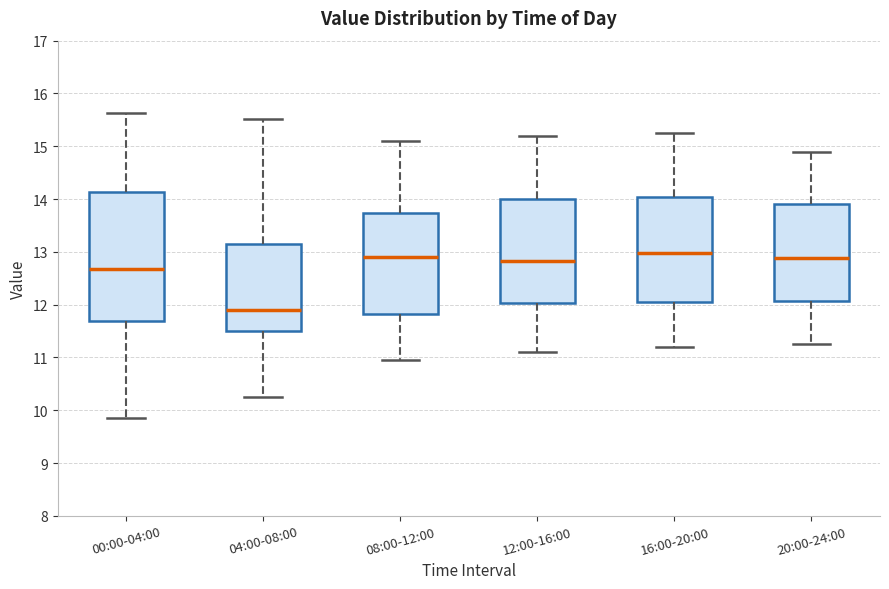

Comparing the boxes themselves (not the whiskers), which one is the tallest?

00:00-04:00